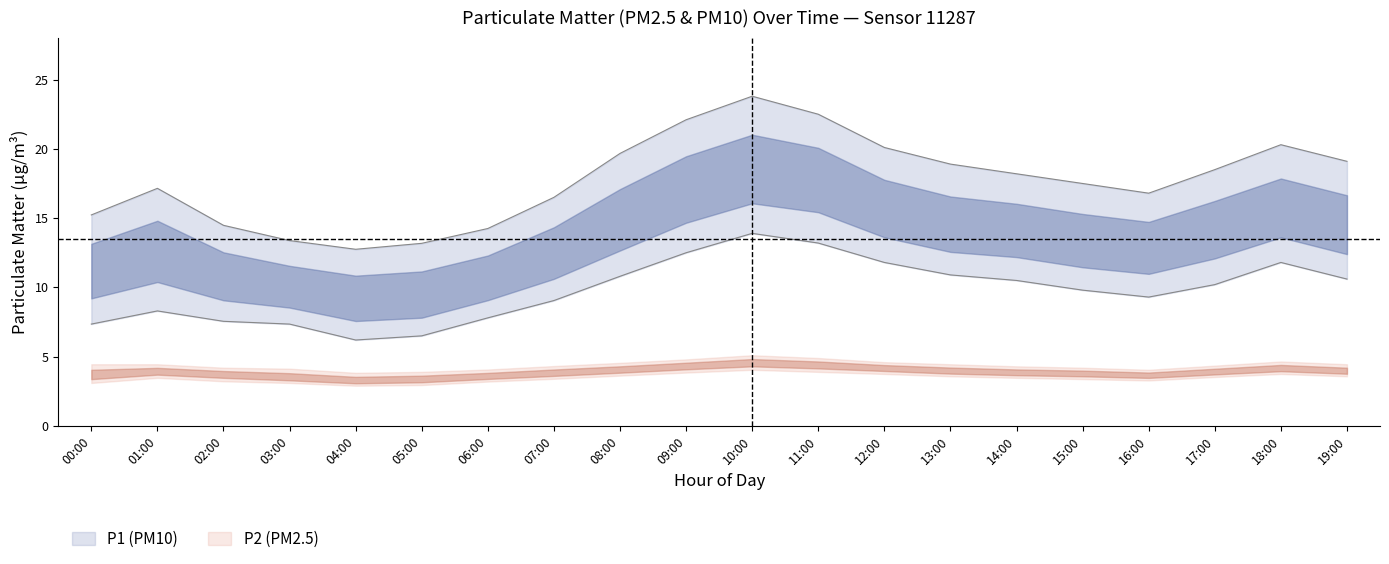

What value does the P1_upper series have at 05:00?

13.2